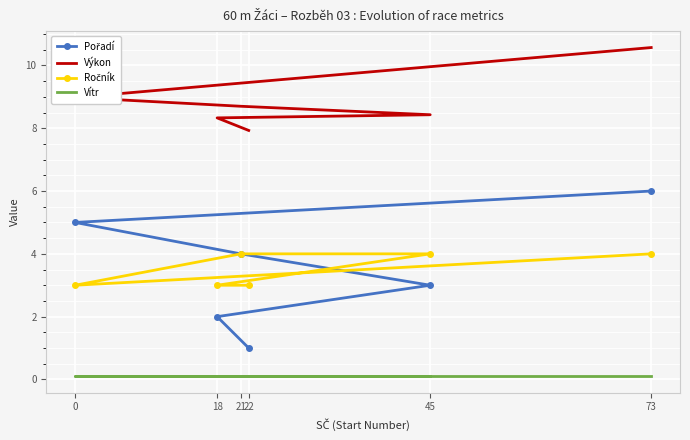

True or false: Ročník and Vítr cross at least once.

False